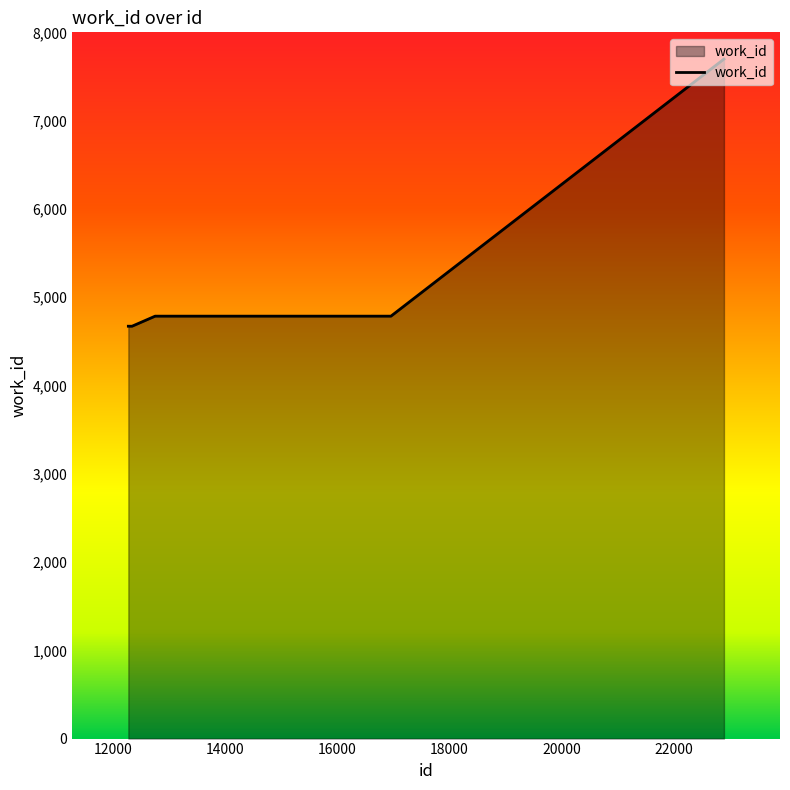

What is the maximum value shown in the chart?

7697